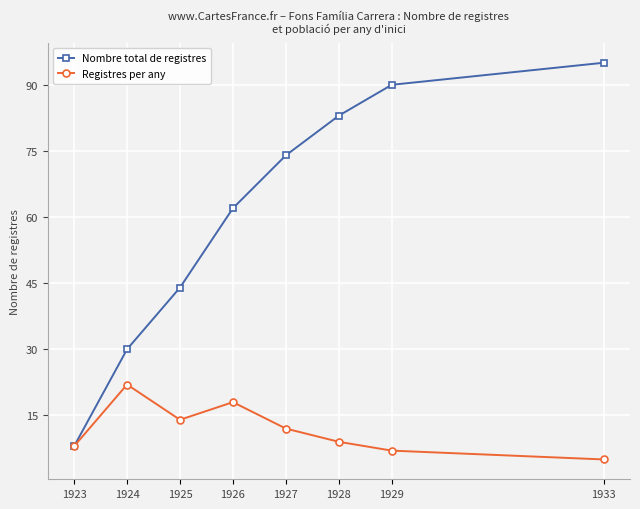

How many lines are shown in the chart?

2